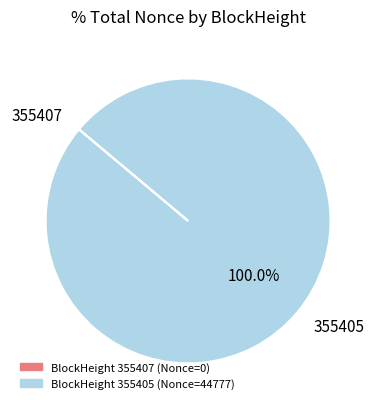

Does 355405 represent more than half of the total?

Yes